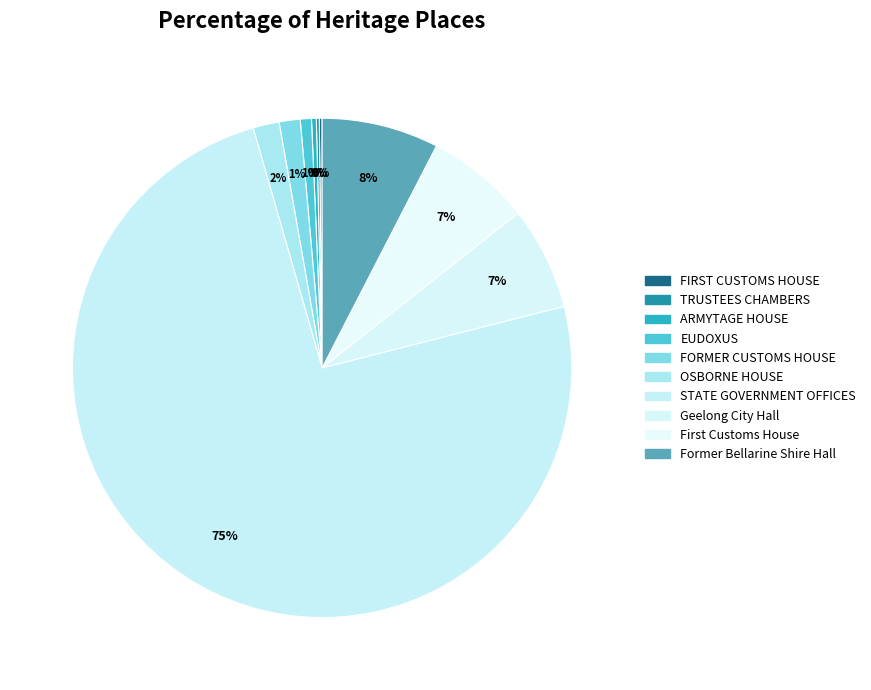

How much of the chart is everything except ARMYTAGE HOUSE?

99.7%